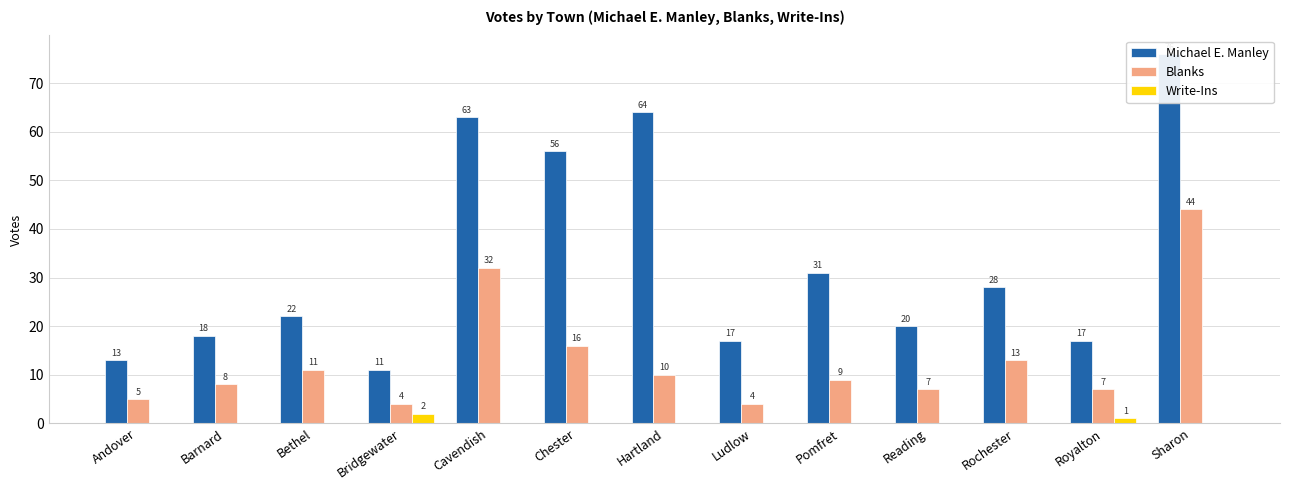

What is the spread (max minus min) of values at Ludlow?

17